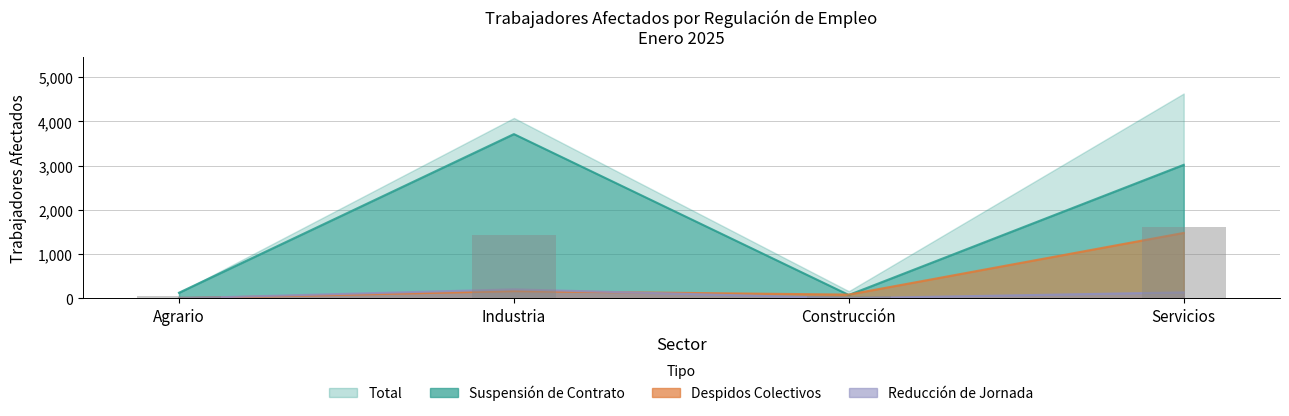

How many categories are shown in the chart?

4